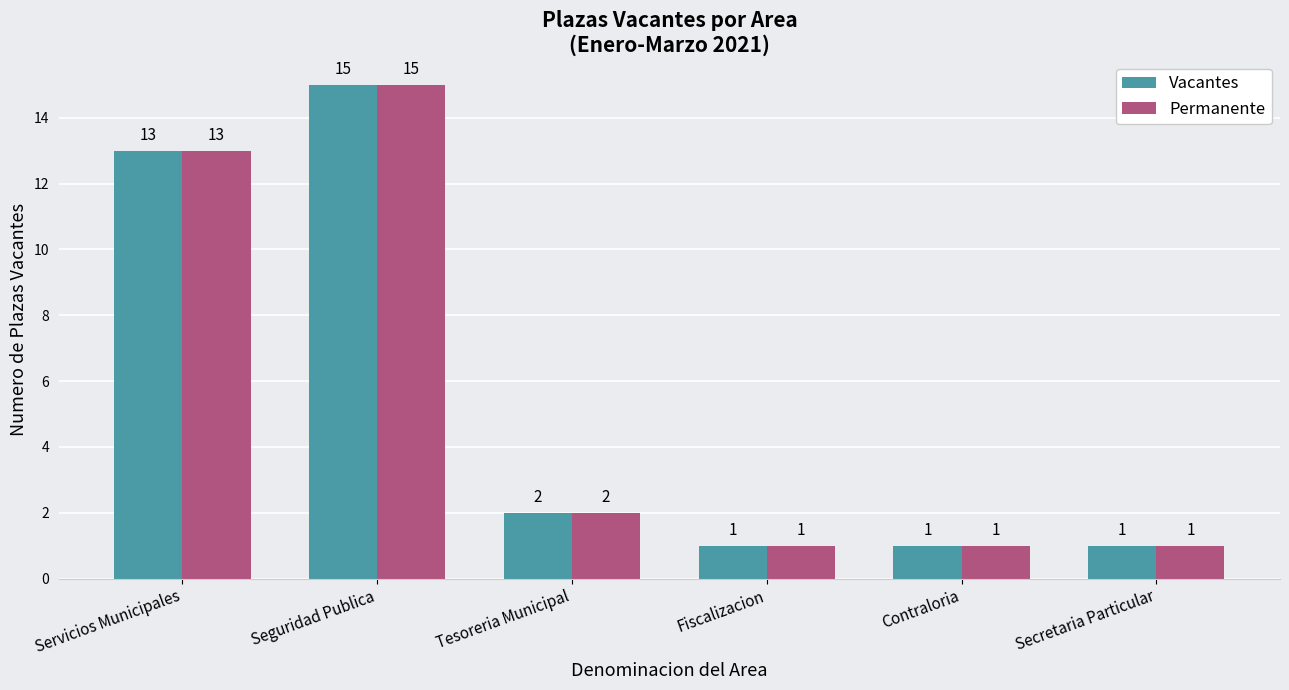

Where is Permanente nearest to the value 8?

Servicios Municipales